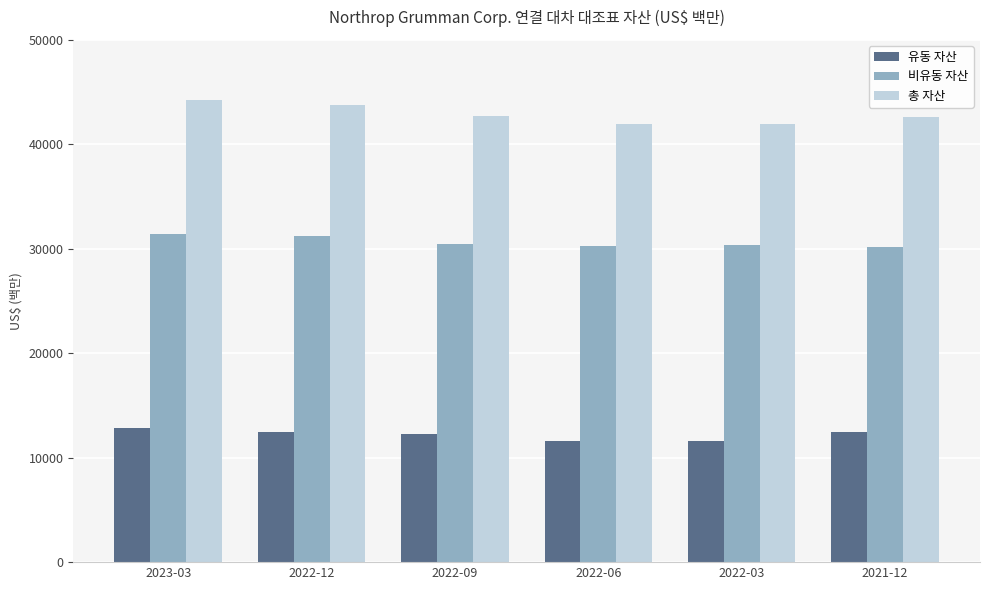

Rank the series by their maximum value, from highest to lowest.

총 자산, 비유동 자산, 유동 자산